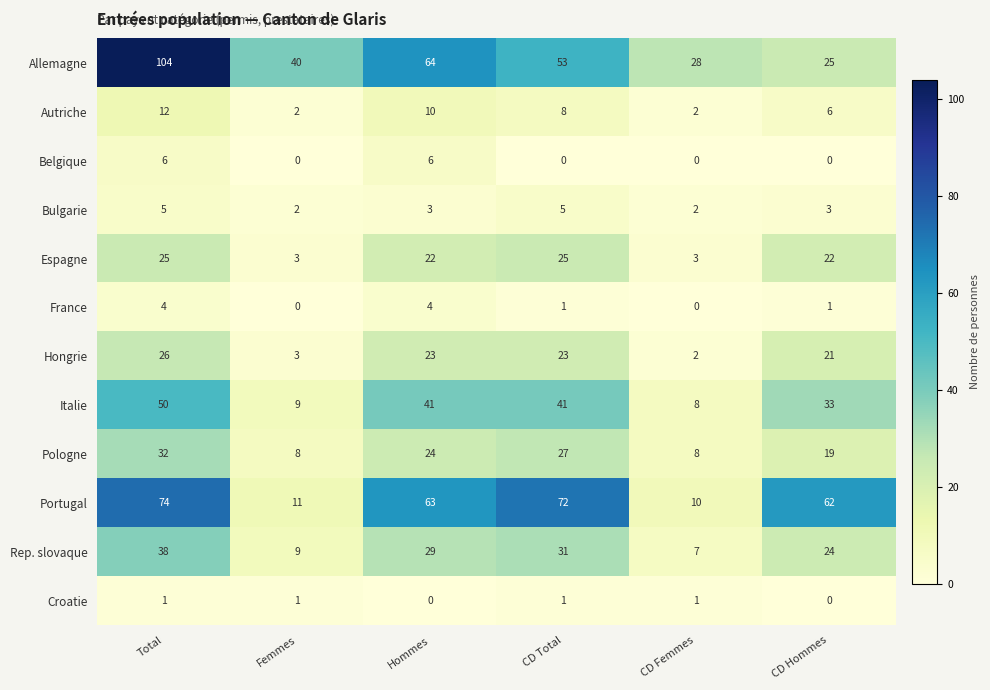

What is the minimum value for Rep. slovaque?

7